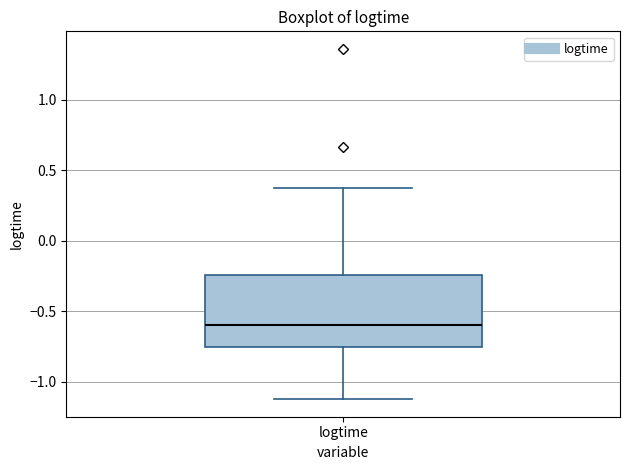

Read this box plot against the y-axis: the position of the median line, the range covered by the box, and the ends of both whiskers. The values are not printed on the chart, so give them approximately, as read against the axis.

median -0.60, box -0.75 to -0.25, whiskers -1.10 to 0.40